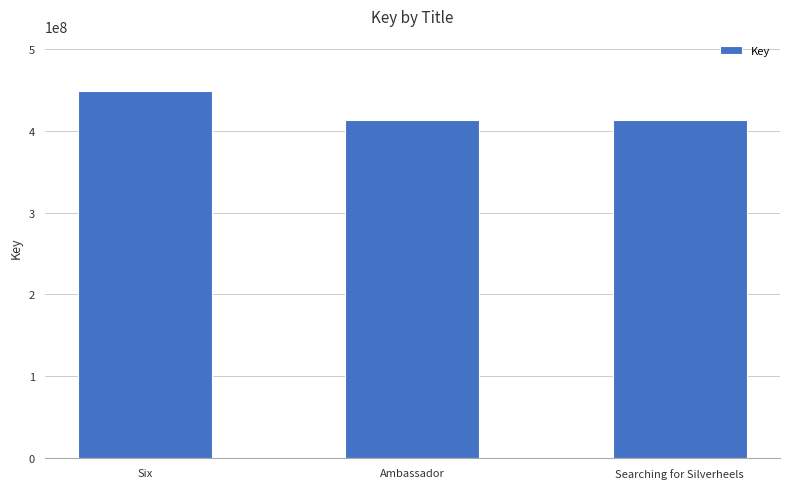

What is the change in value from Six to Searching for Silverheels?

-35084338